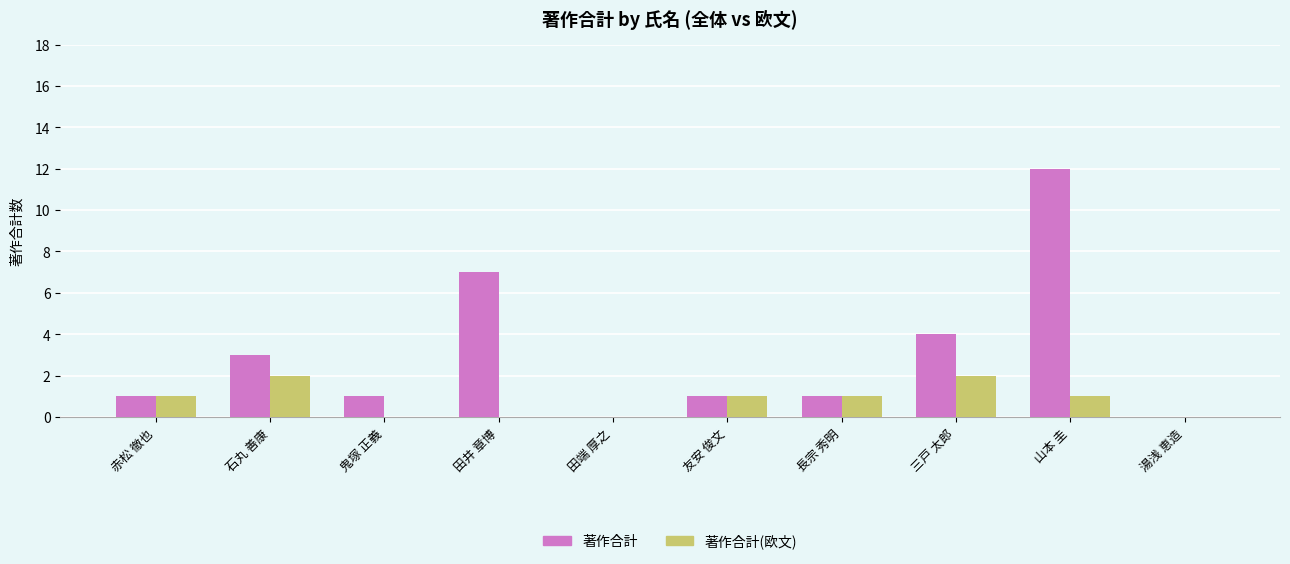

The value of 著作合計(欧文) at 田井 章博 is 0. True or false?

True